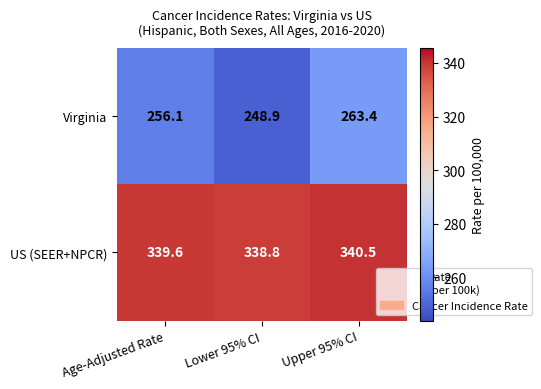

Between Lower 95% CI and Upper 95% CI, which series saw the biggest shift?

Virginia